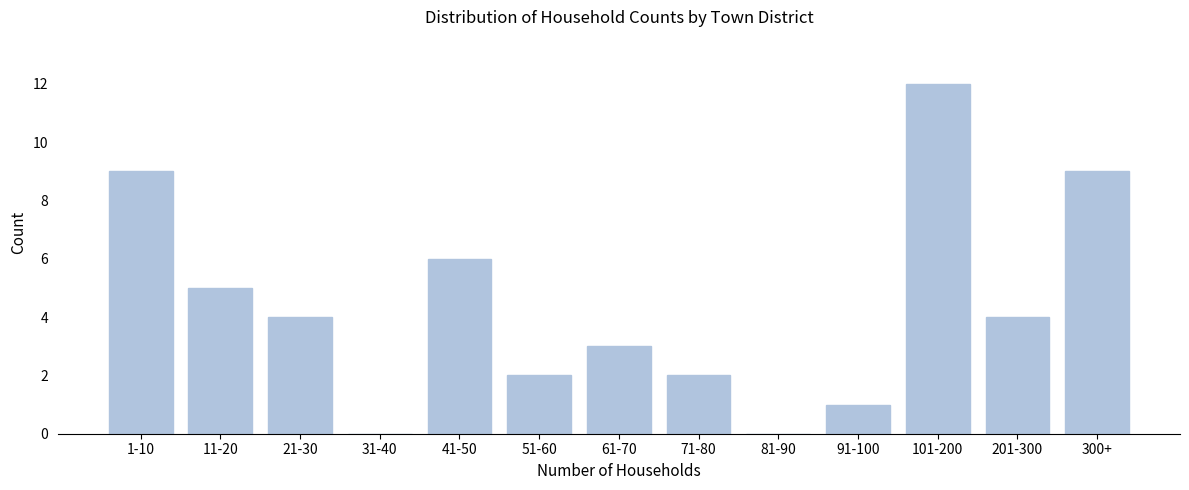

Reading right to left, transcribe all the data shown in this chart.

300+=9	201-300=4	101-200=12	91-100=1	81-90=0	71-80=2	61-70=3	51-60=2	41-50=6	31-40=0	21-30=4	11-20=5	1-10=9